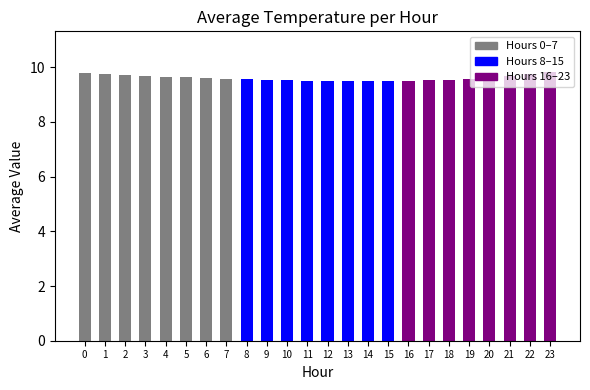

What is the value of the 13th bar from the left?

9.5